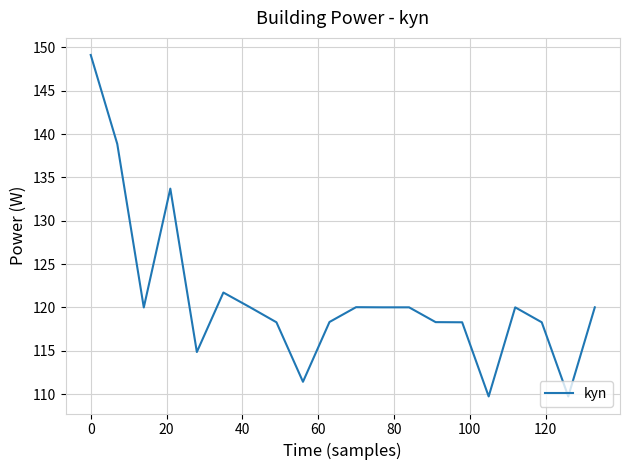

What is the smallest value displayed?

109.7